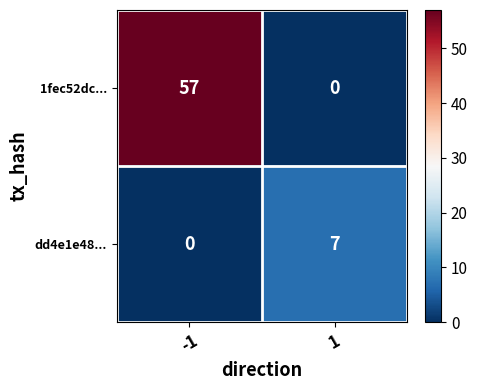

Rank the series by their maximum value, from lowest to highest.

dd4e1e48..., 1fec52dc...